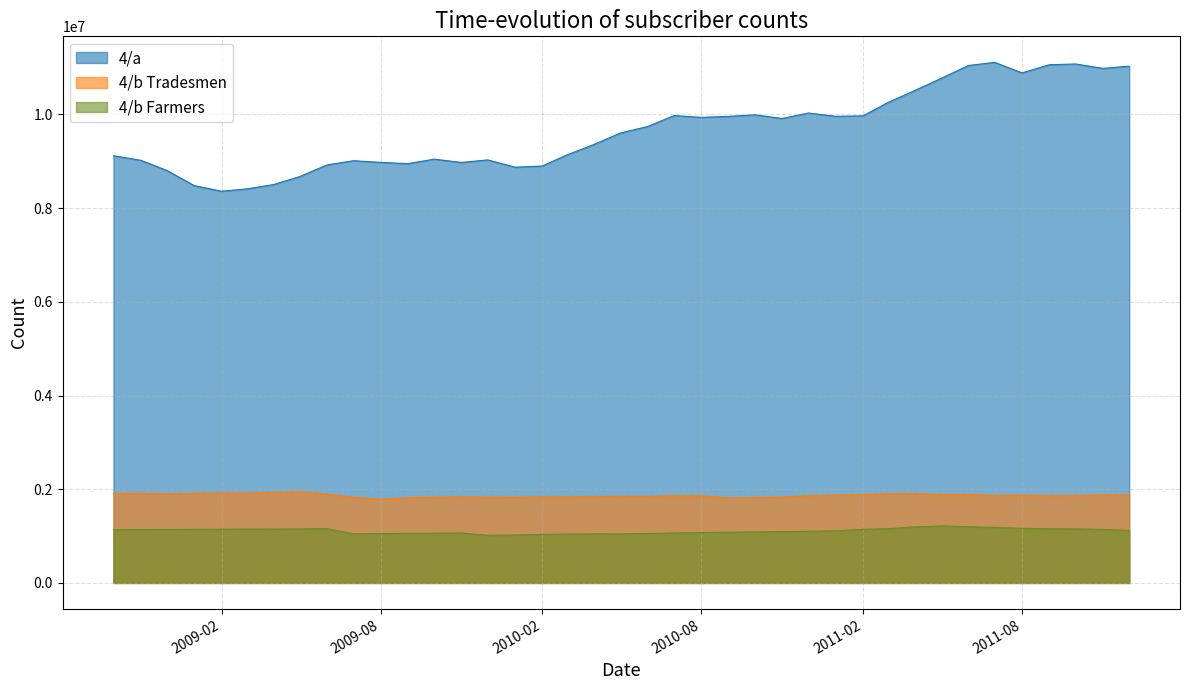

Rank the series by their maximum value, from lowest to highest.

4/b Farmers, 4/b Tradesmen, 4/a